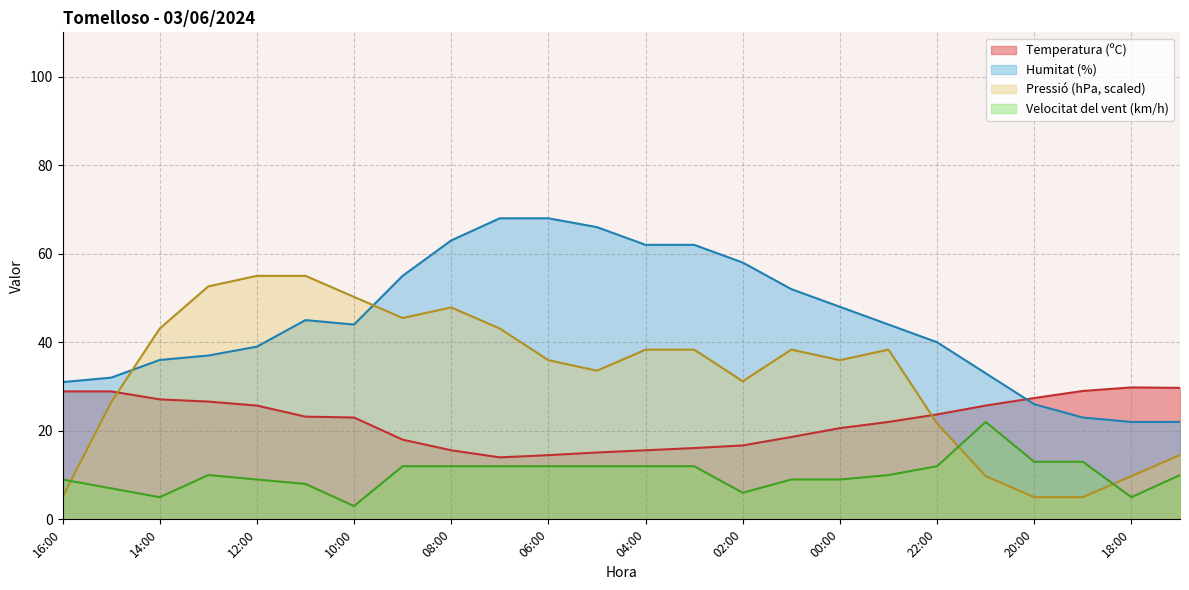

Where is Humitat (%) nearest to the value 45?

11:00